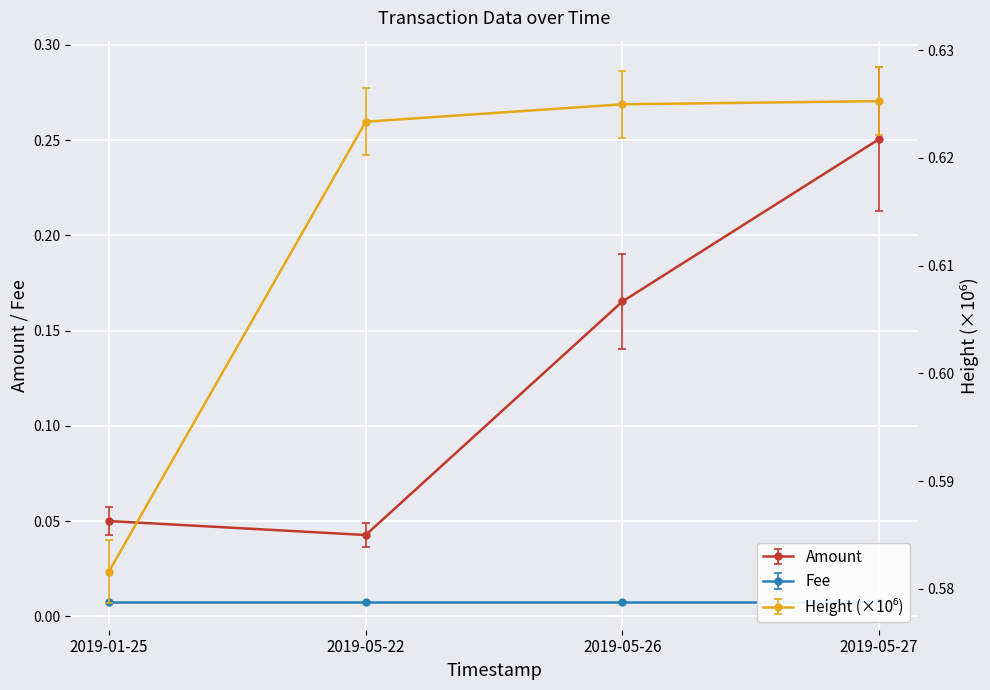

The Amount series shows 0.0 at 2019-05-22. True or false?

True